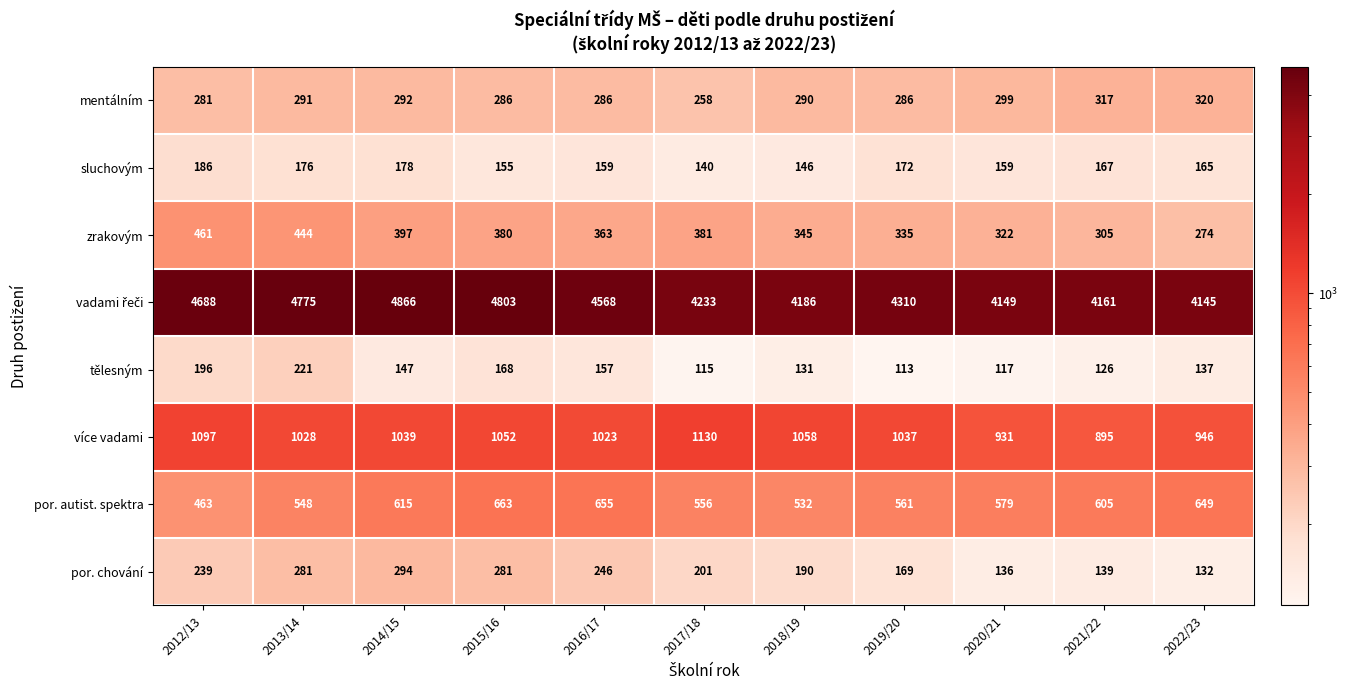

What is the spread (max minus min) of values at 2013/14?

4599